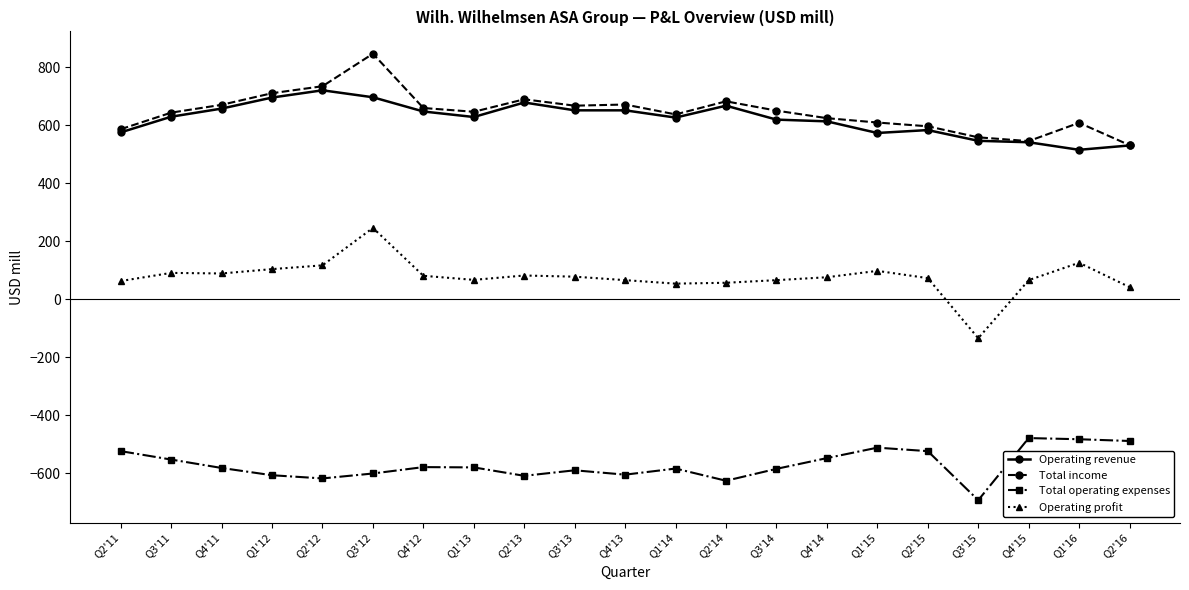

What is the value of the Total income point at the 10th from the left?

667